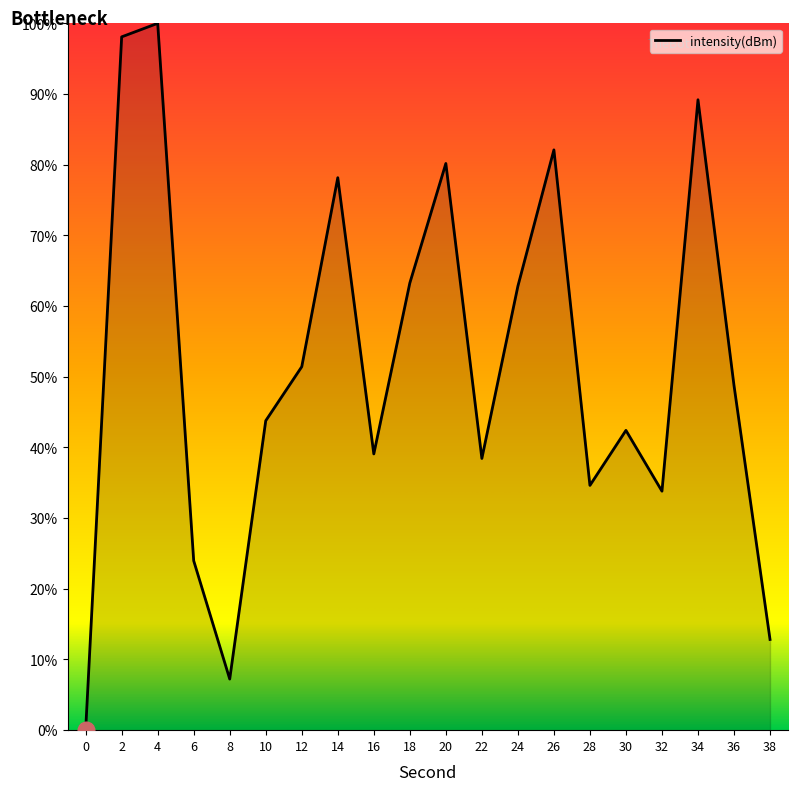

What is the change in value from 24 to 28?

-28.2